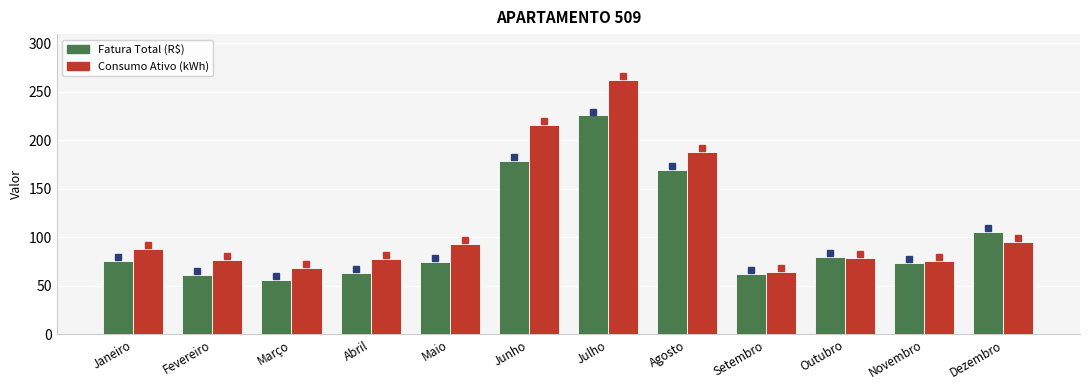

What is the minimum value shown in the chart?

55.7